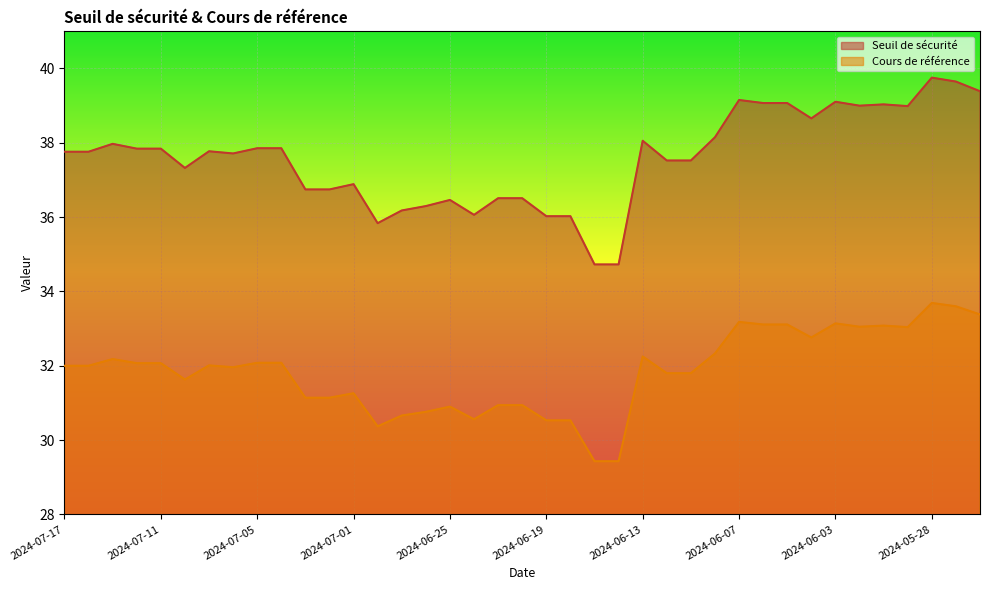

List the labels in order of Cours de référence value, largest first.

2024-05-28, 2024-05-27, 2024-05-24, 2024-06-07, 2024-06-03, 2024-06-06, 2024-06-05, 2024-05-30, 2024-05-31, 2024-05-29, 2024-06-04, 2024-06-10, 2024-06-13, 2024-07-15, 2024-07-05, 2024-07-04, 2024-07-12, 2024-07-11, 2024-07-09, 2024-07-17, 2024-07-16, 2024-07-08, 2024-06-12, 2024-06-11, 2024-07-10, 2024-07-01, 2024-07-03, 2024-07-02, 2024-06-21, 2024-06-20, 2024-06-25, 2024-06-26, 2024-06-27, 2024-06-24, 2024-06-19, 2024-06-18, 2024-06-28, 2024-06-17, 2024-06-14